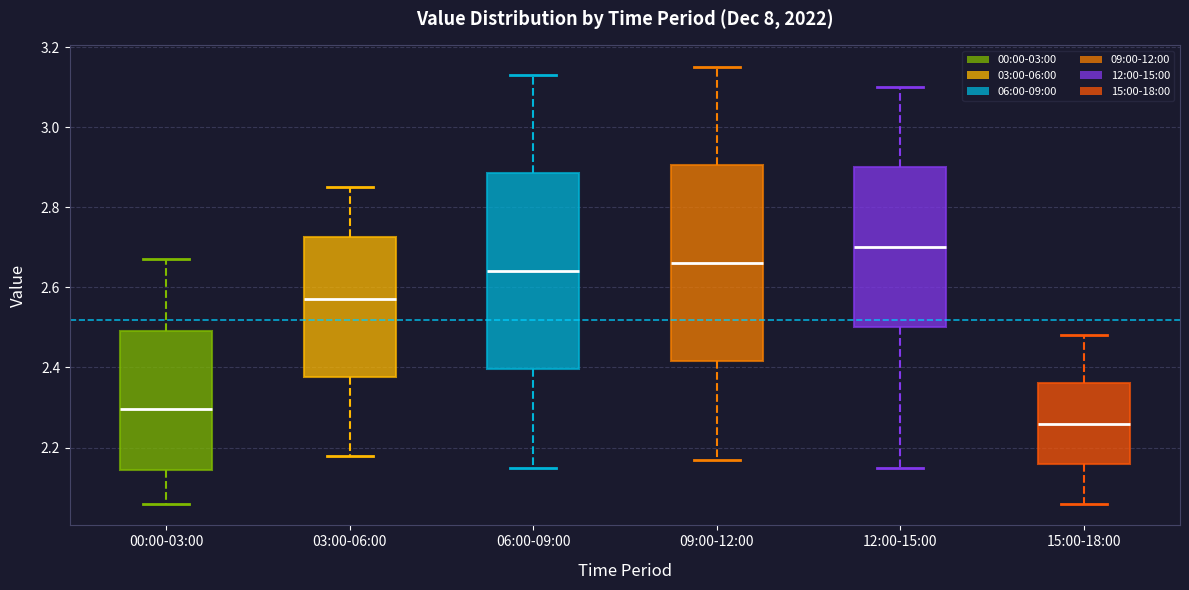

Which box has the highest median line?

12:00-15:00